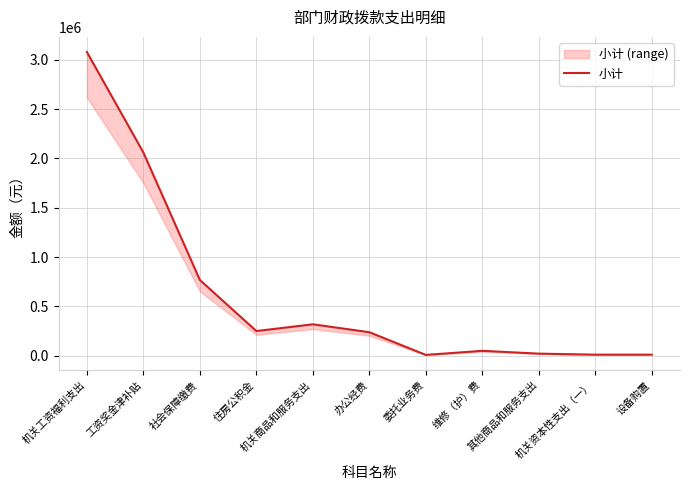

Read the value at 办公经费.

238825.0